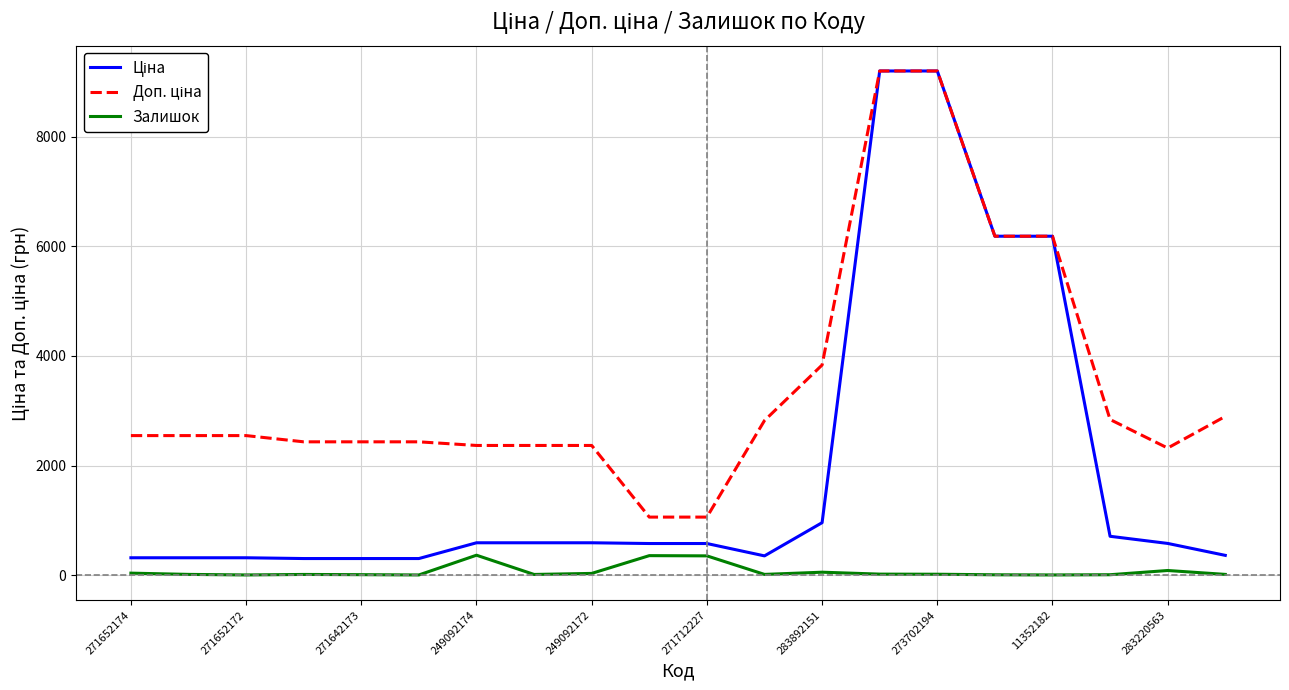

What is the highest value of the Залишок series?

365.0